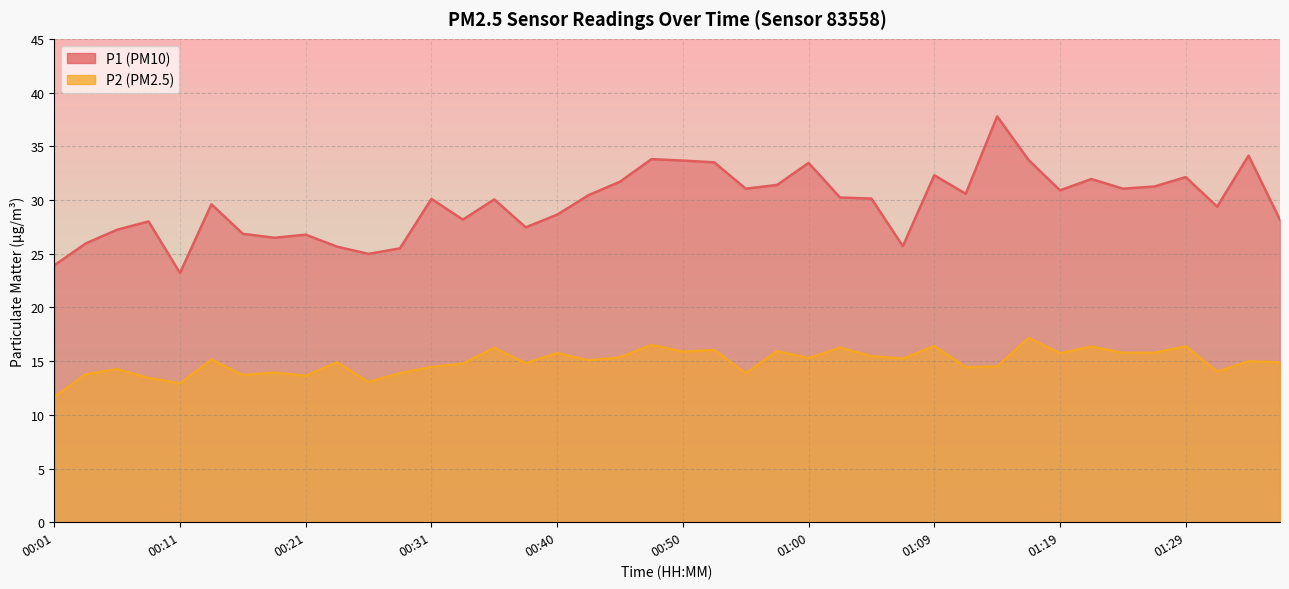

What is the approximate value of P1 at 00:52?

33.5